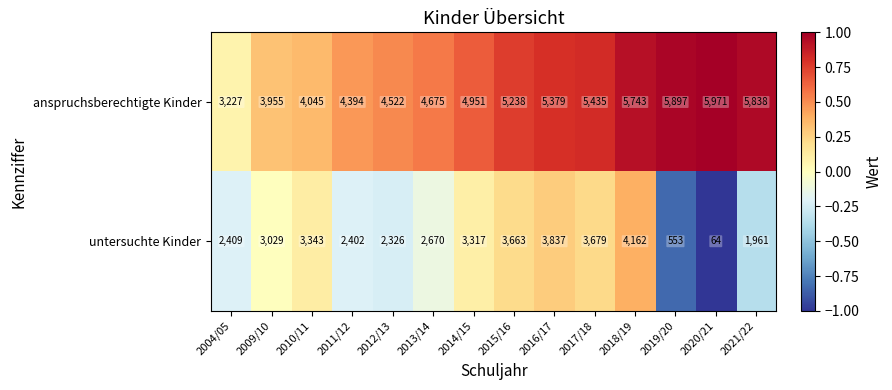

At 2021/22, list the series in order from largest to smallest.

anspruchsberechtigte Kinder, untersuchte Kinder